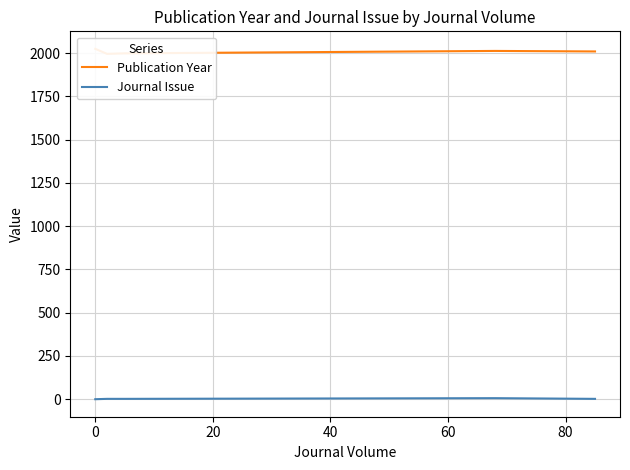

Which series changed the most between −20 and 60?

Publication Year